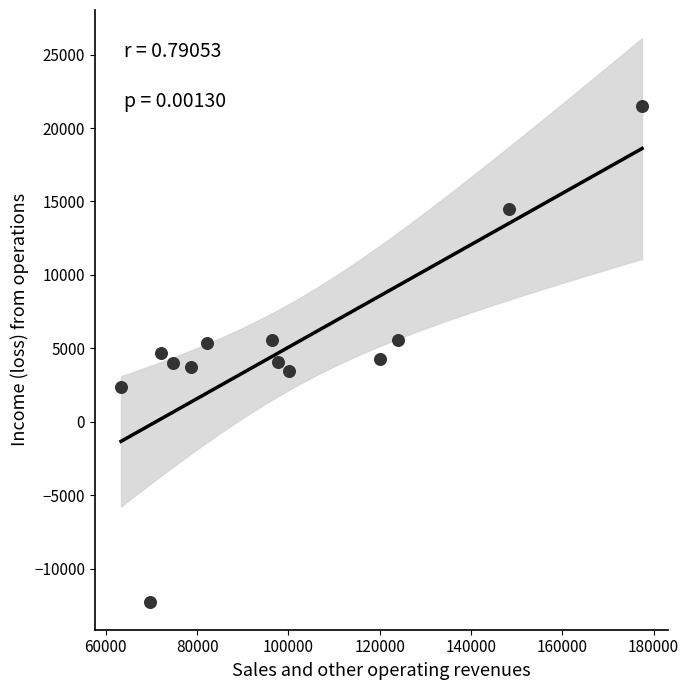

What is the range of X values (max minus min)?

114114